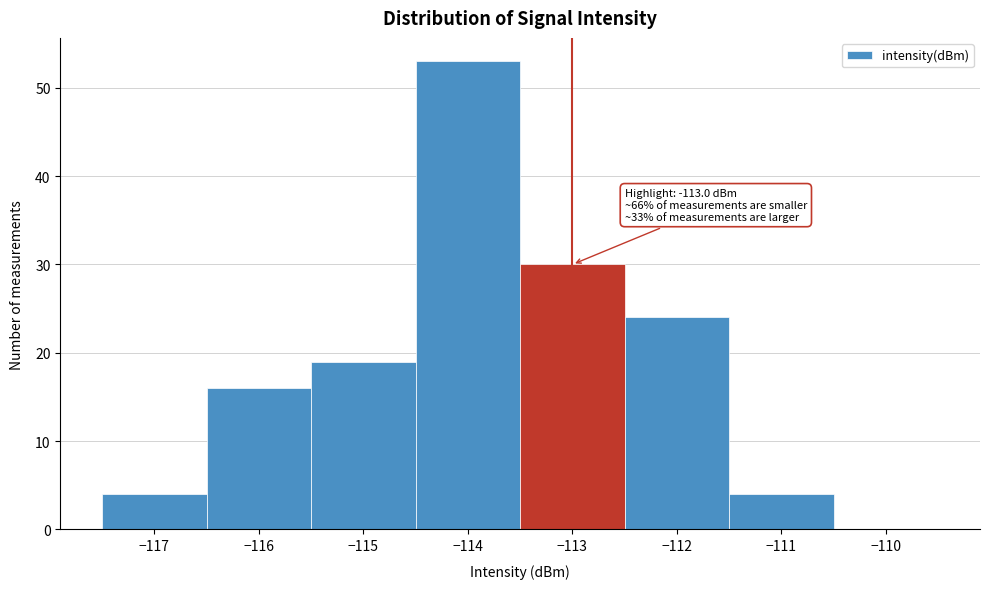

Over which range of the x-axis is the bar tallest?

-114.5 to -113.5